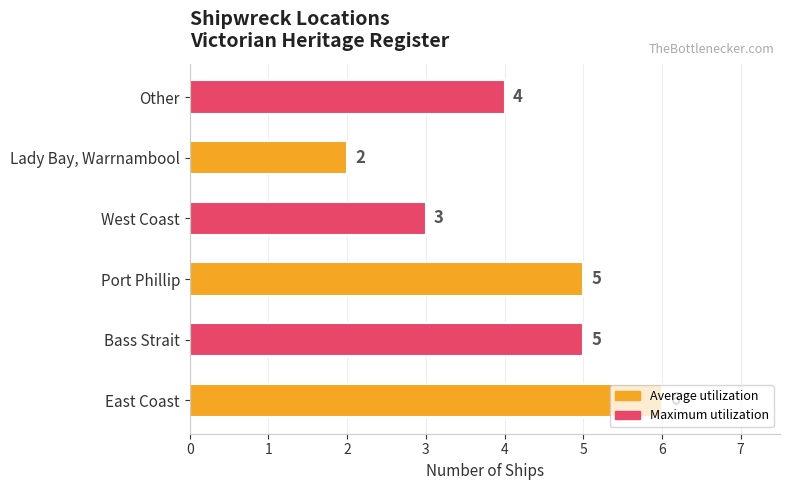

The value at Other is 4. True or false?

True